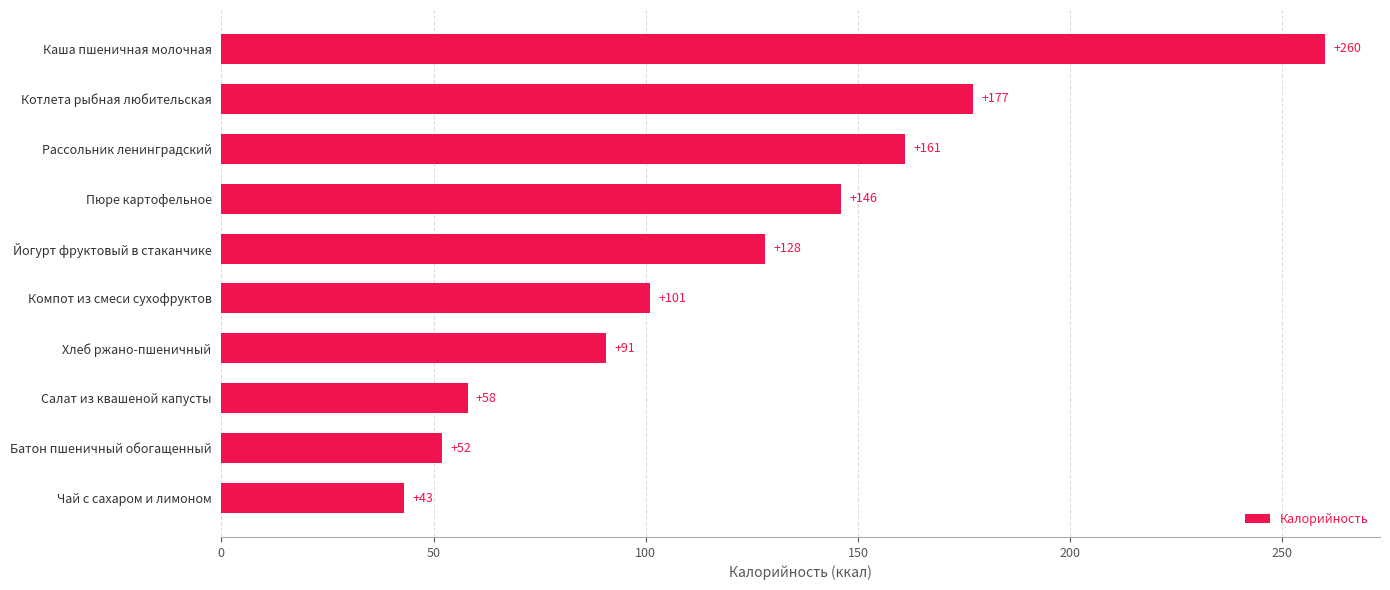

Is it true that the value at Пюре картофельное is 53.7?

False